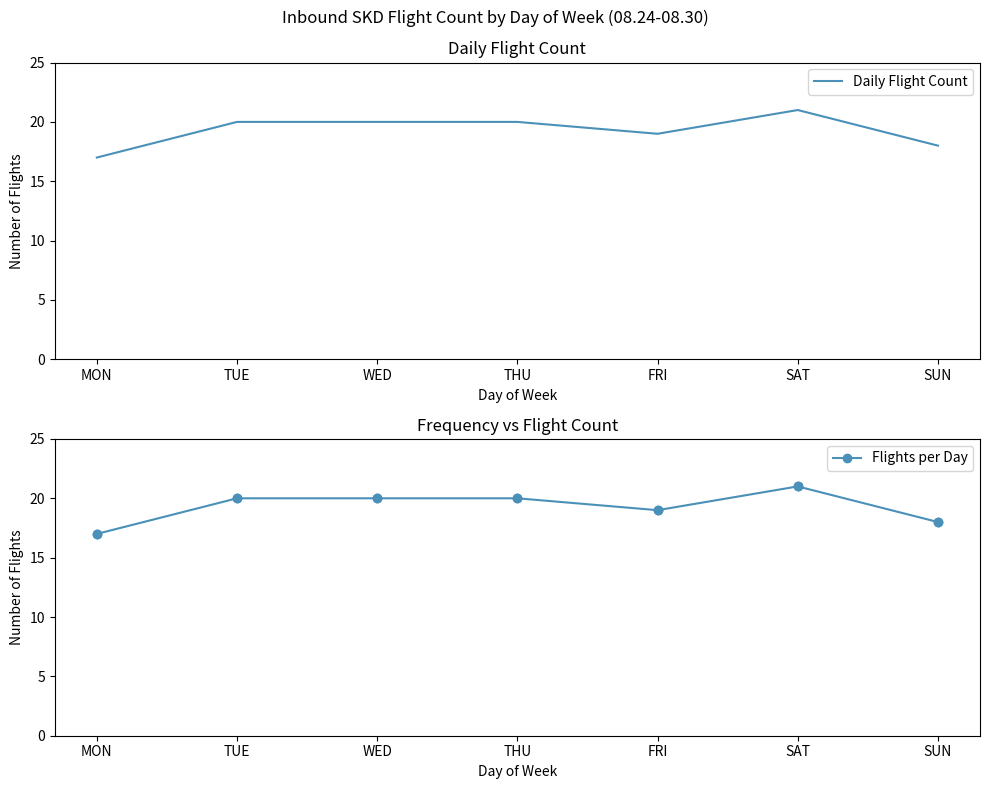

Which series contains the highest Y value?

Daily Flight Count